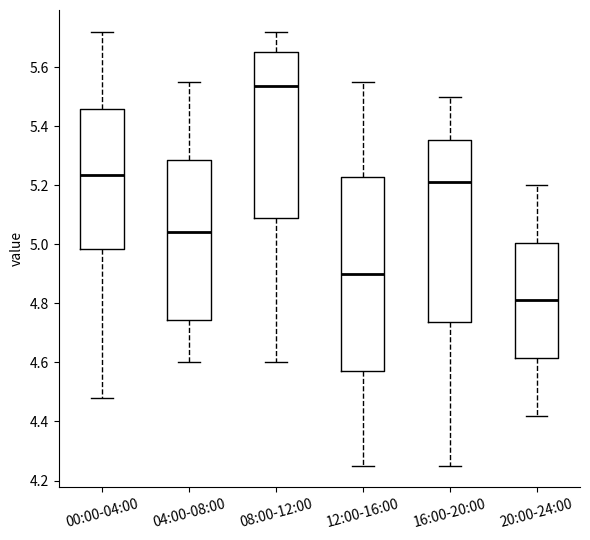

Comparing the boxes themselves (not the whiskers), which one is the tallest?

12:00-16:00